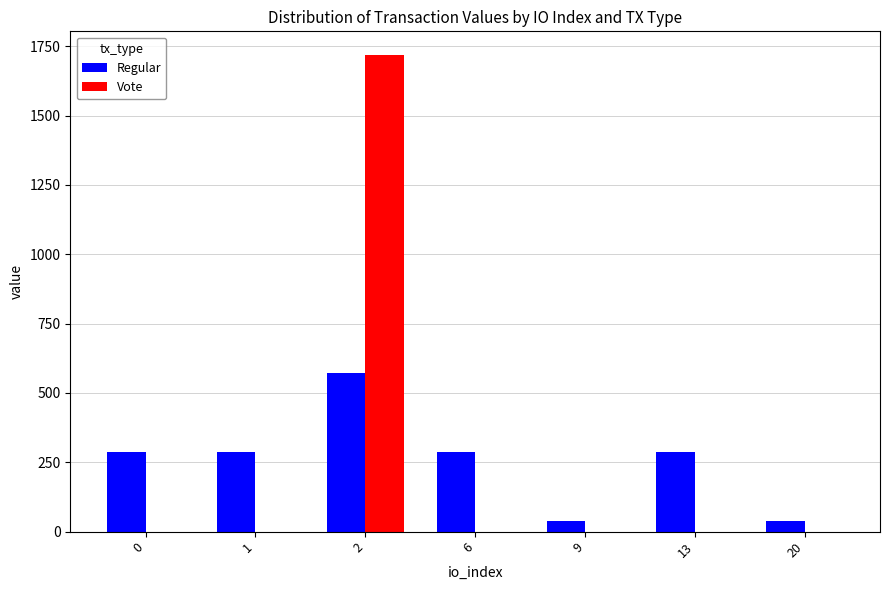

Count the number of data series in this chart.

2